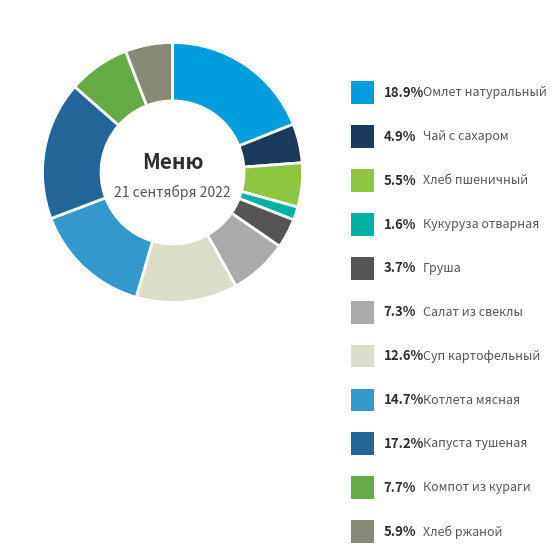

What is the smallest slice in the pie chart?

Кукуруза отварная